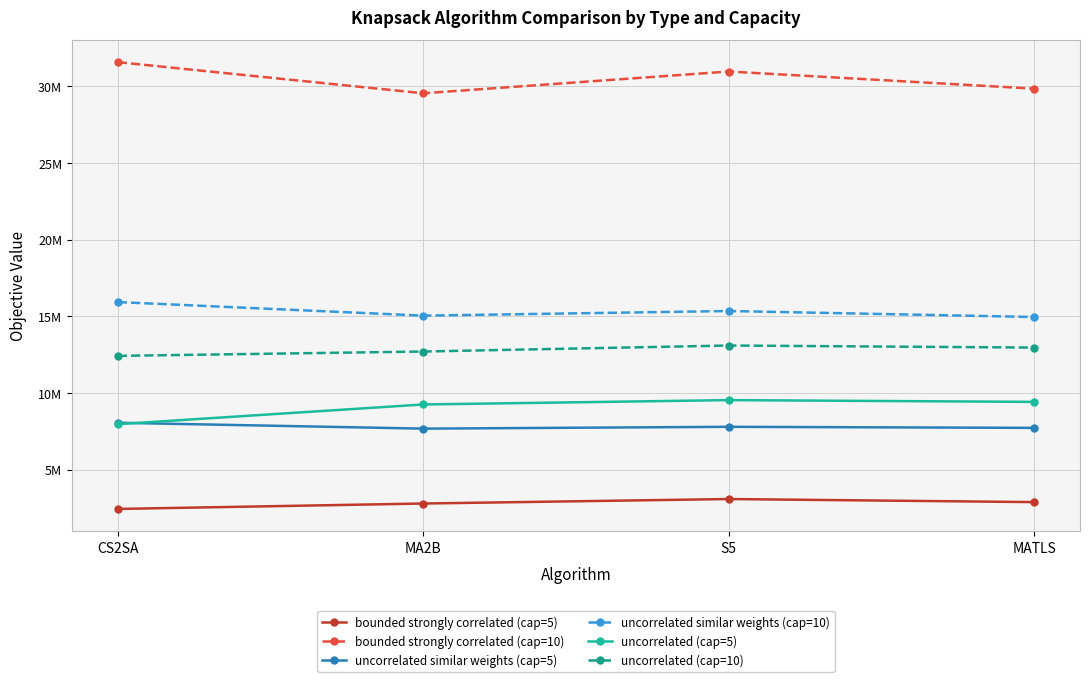

Which category has the highest value in the uncorrelated (cap=5) series?

S5